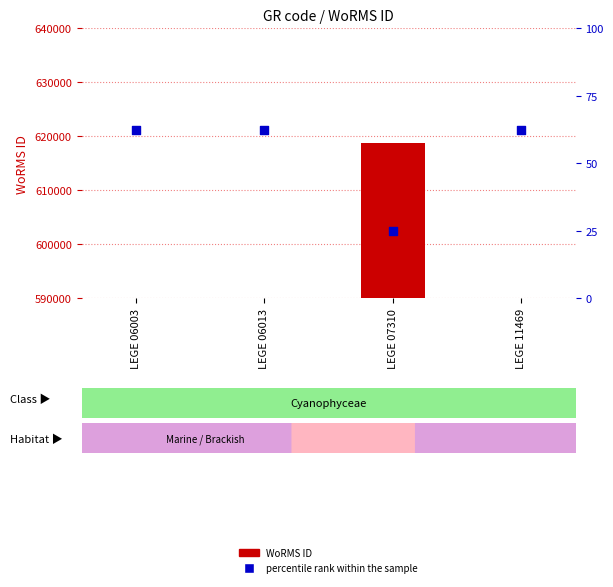

Is the value of percentile rank within the sample at LEGE 06013 greater than the value of WoRMS ID at LEGE 11469?

No